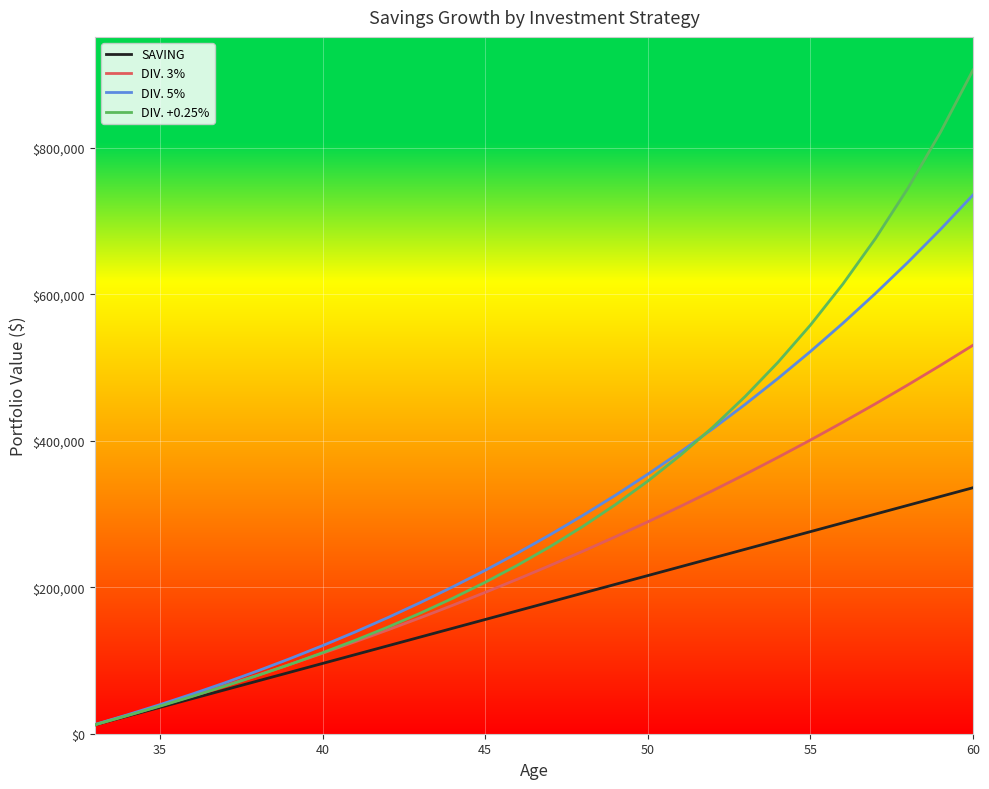

What is the minimum value for DIV. +0.25%?

12240